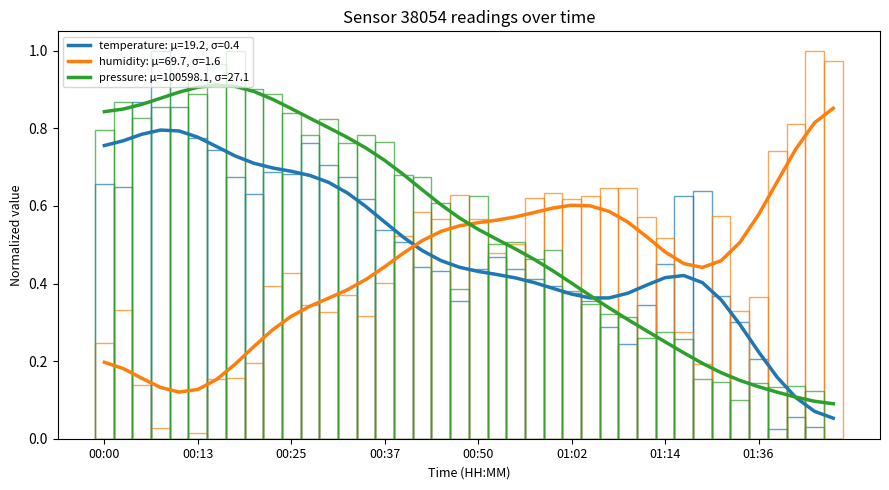

What is the label of the 15th bar from the left?

00:34